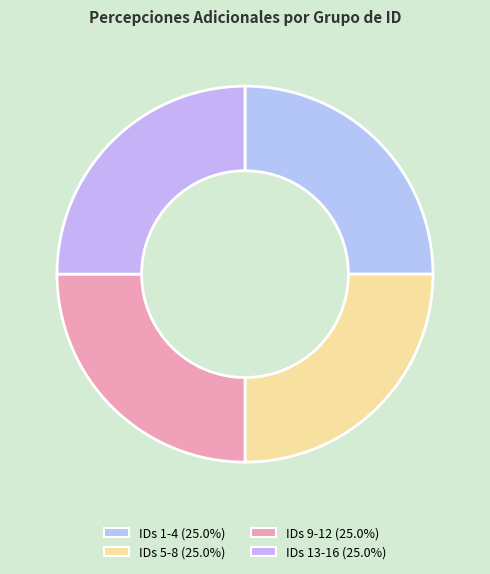

How many slices are in this pie chart?

4